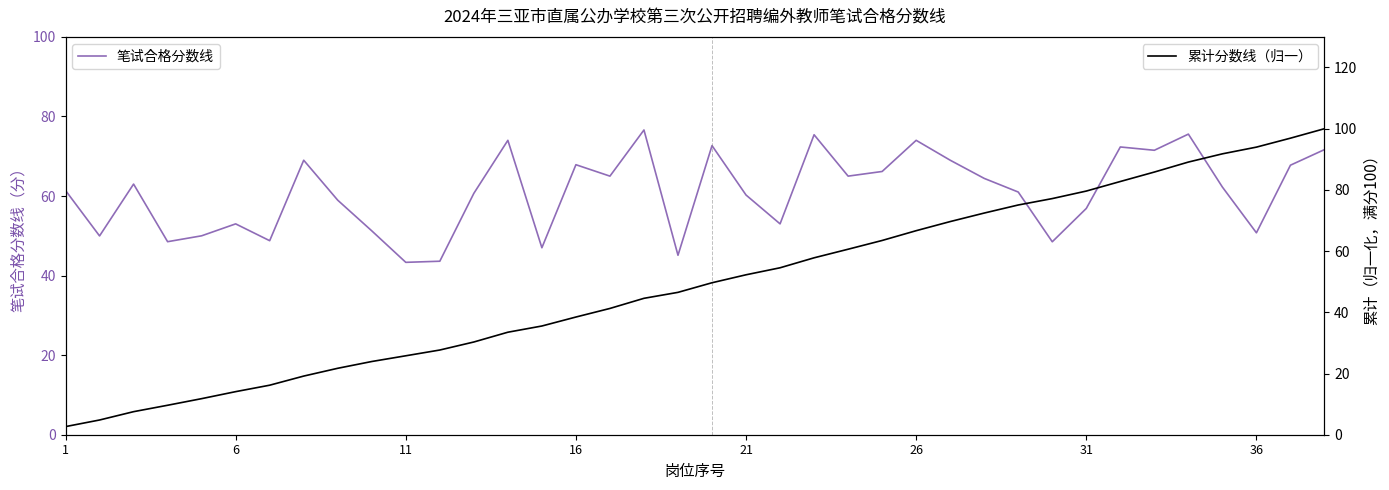

The value of 笔试合格分数线 at 31 is 93.5. True or false?

False